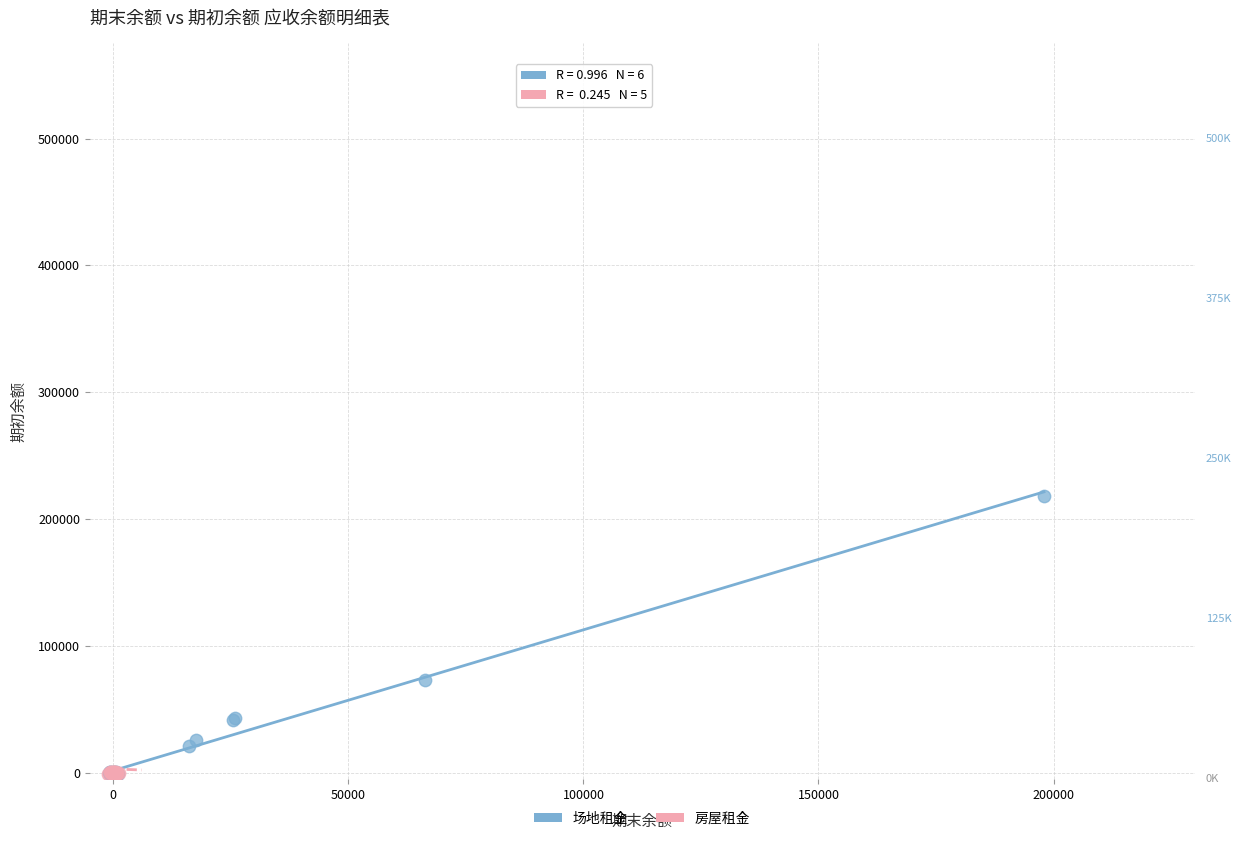

Which series reaches the maximum Y coordinate?

场地租金